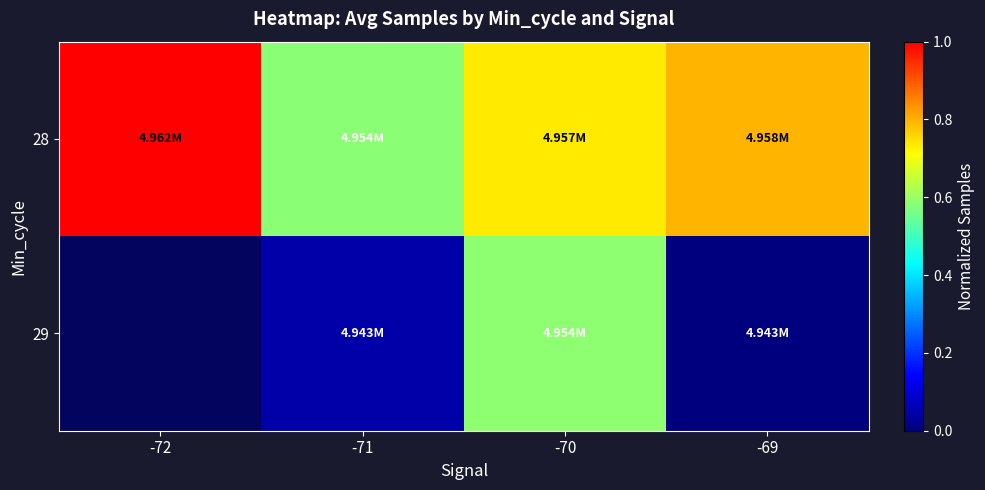

How many distinct data groups are displayed?

2